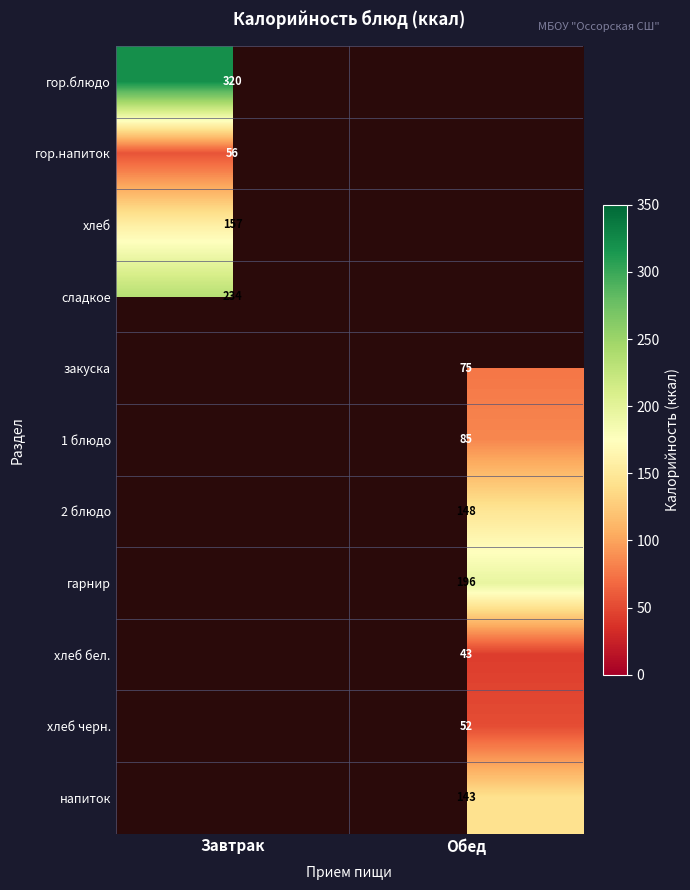

What is the smallest value displayed?

42.7